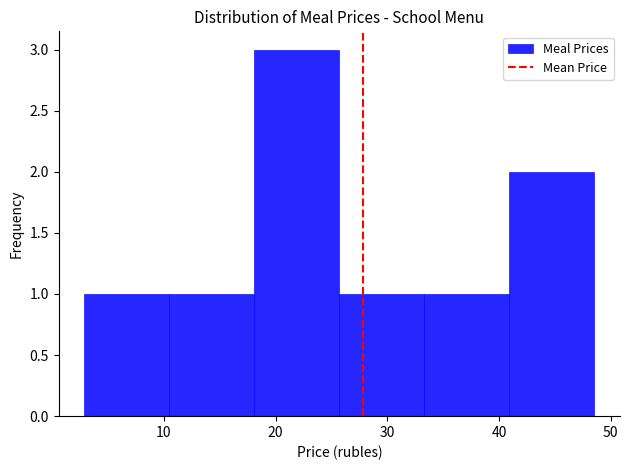

Over which range of the x-axis is the bar tallest?

18 to 26